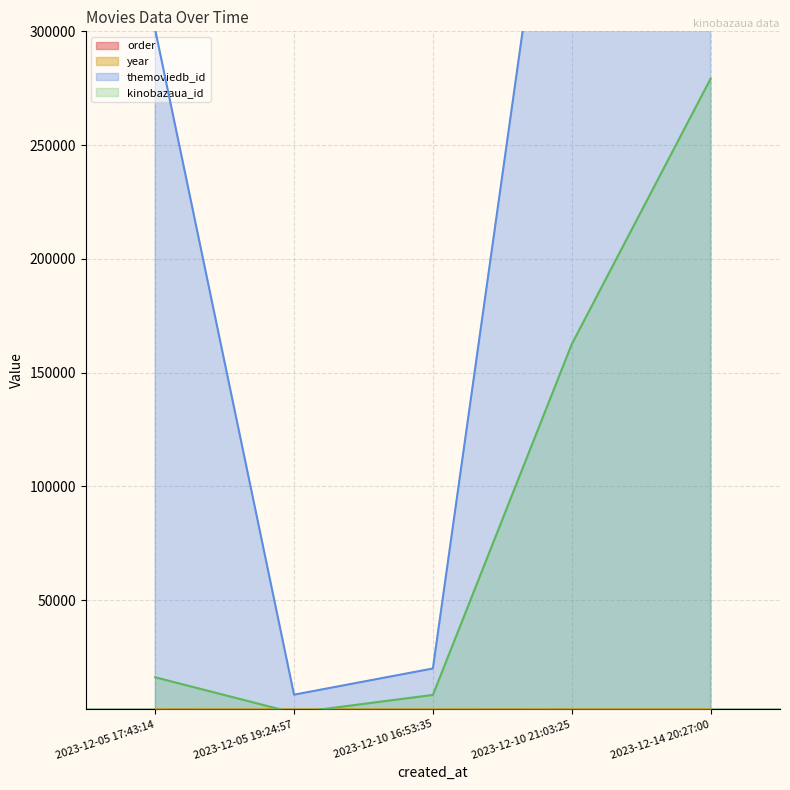

Reading right to left, list all the values displayed in this chart.

order: 5	4	3	2	1
kinobazaua_id: 279195	162496	8350	469	16102
themoviedb_id: 736769	453405	19959	8452	300681
year: 2023	2019	2009	2000	2018